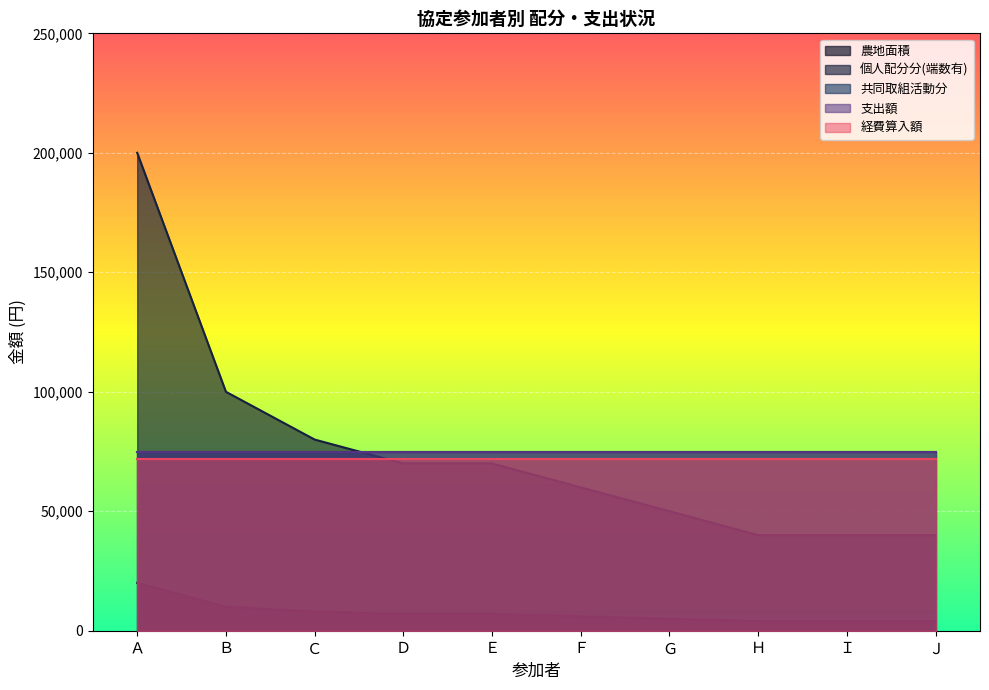

At which category is the sum across all series the highest?

Ａ